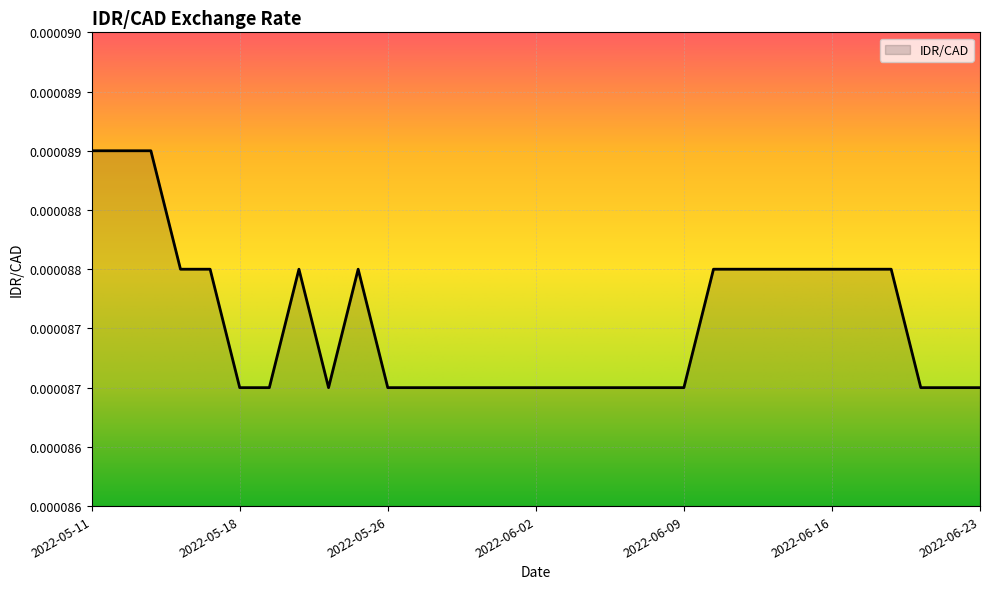

Does the chart display data point markers on the line(s)?

No